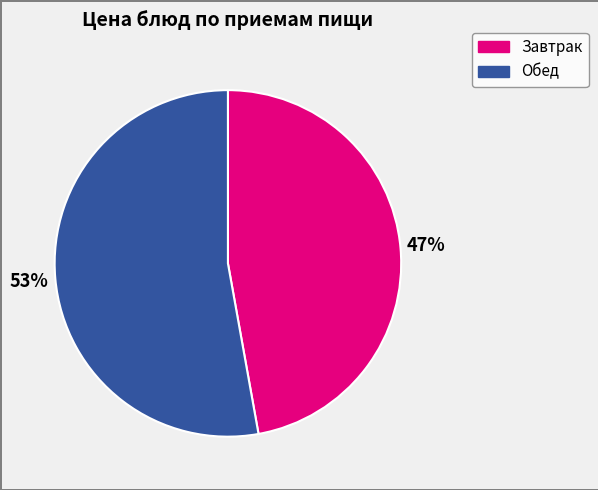

Is there any slice that represents more than half of the pie?

Yes